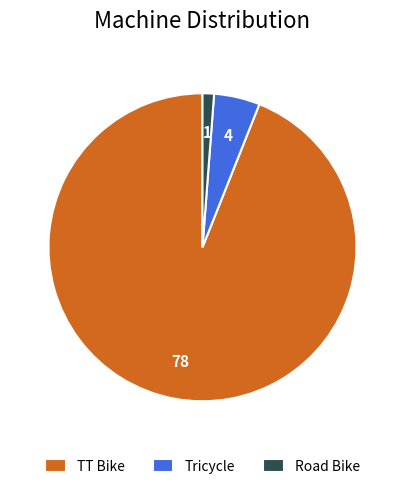

Which category has the smallest portion of the pie?

Road Bike